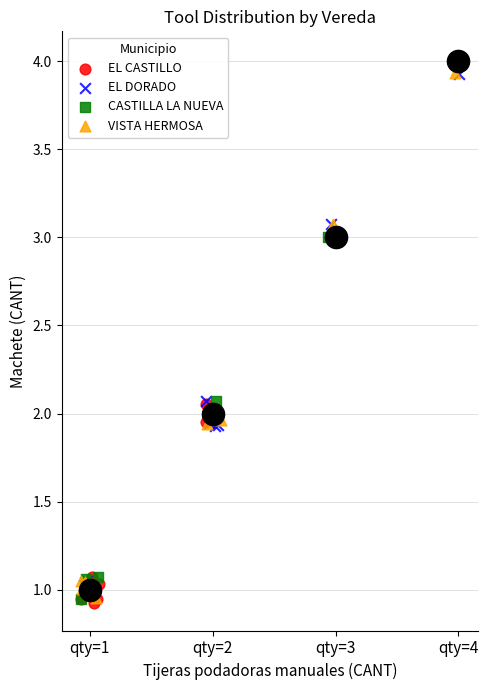

What are all the series names shown in the legend?

EL CASTILLO, EL DORADO, CASTILLA LA NUEVA, VISTA HERMOSA